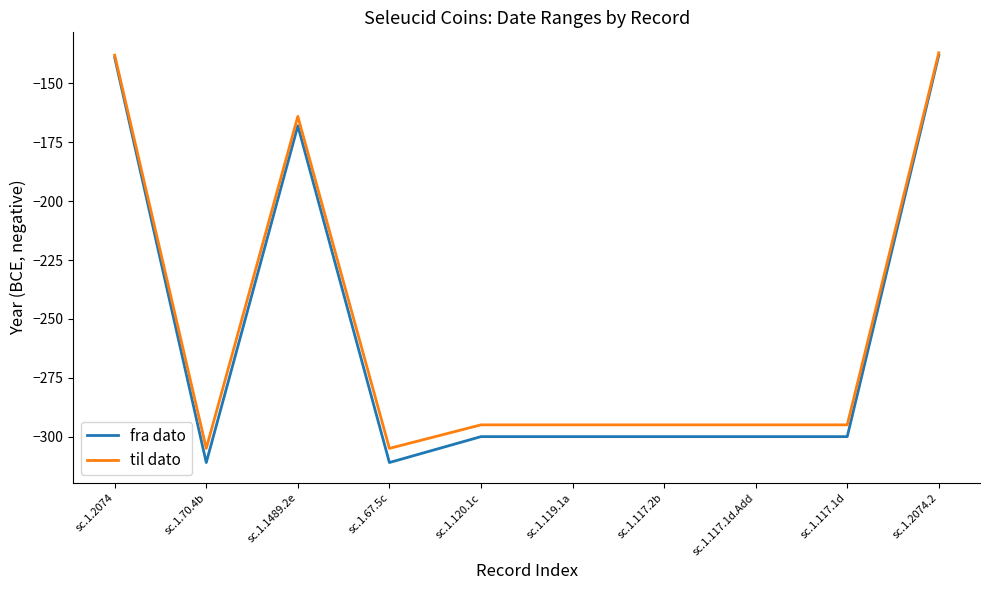

What position from the right is sc.1.1489.2e?

8